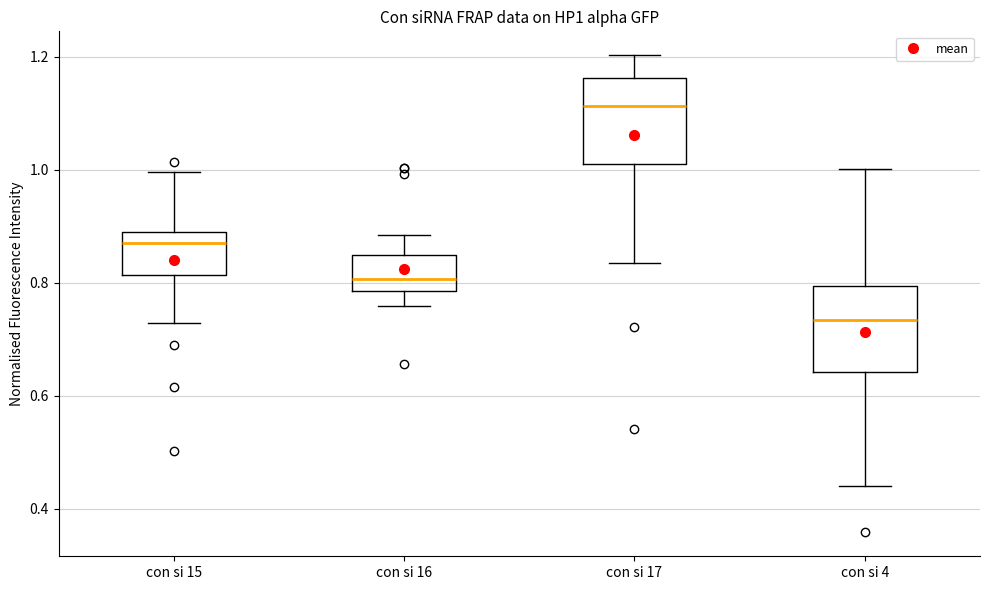

Where is the lower edge of the box for con si 17 on the y-axis? The values are not printed on the chart, so give them approximately, as read against the axis.

1.02